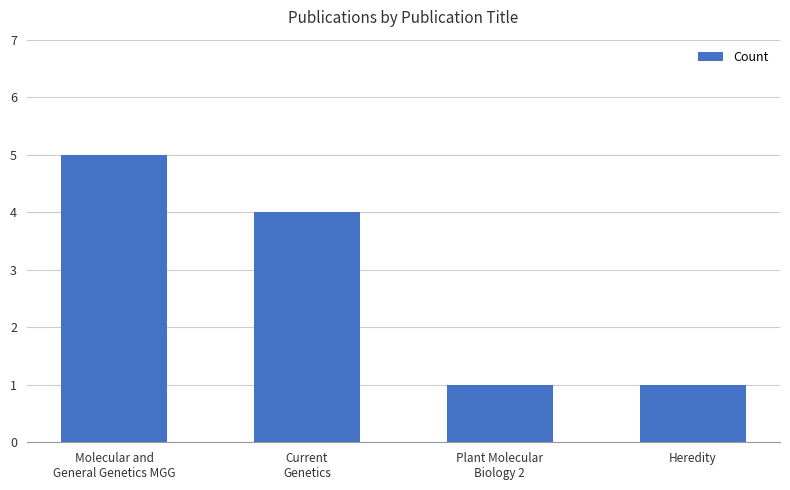

The value at Current
Genetics is 4. True or false?

True